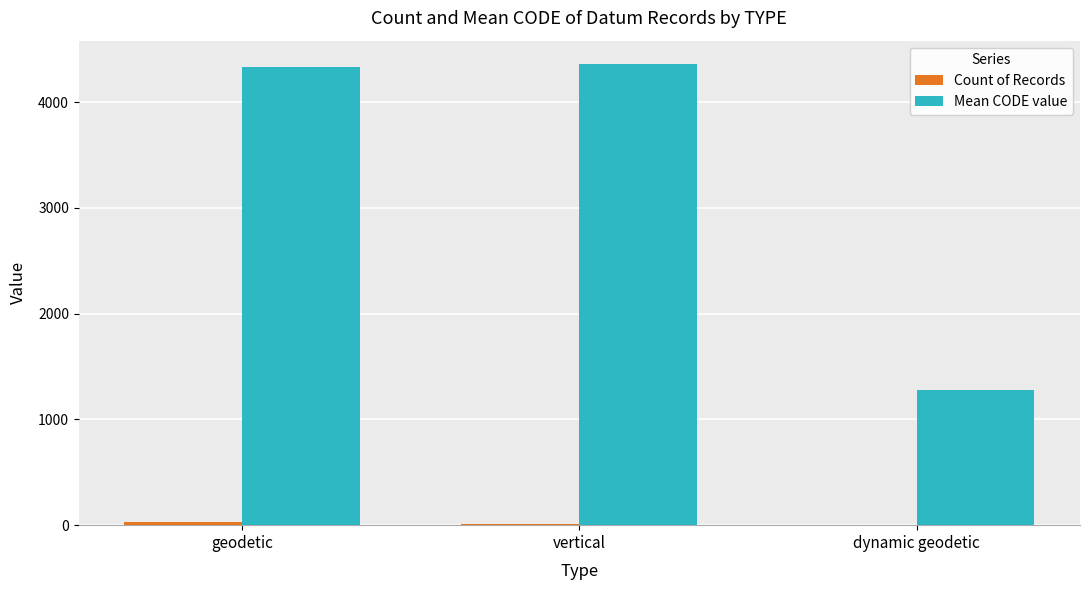

Which series has the largest total across all categories?

Mean CODE value